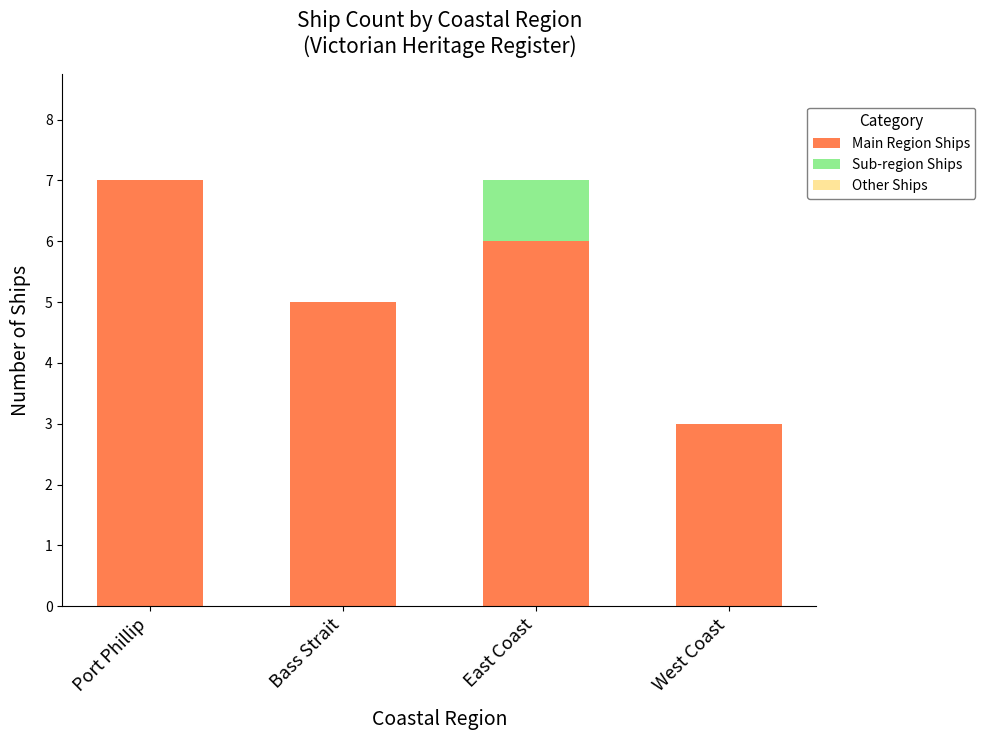

Are the bars horizontal?

No